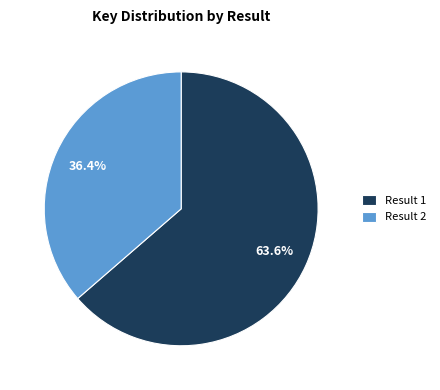

Which slice is the largest?

Result 1